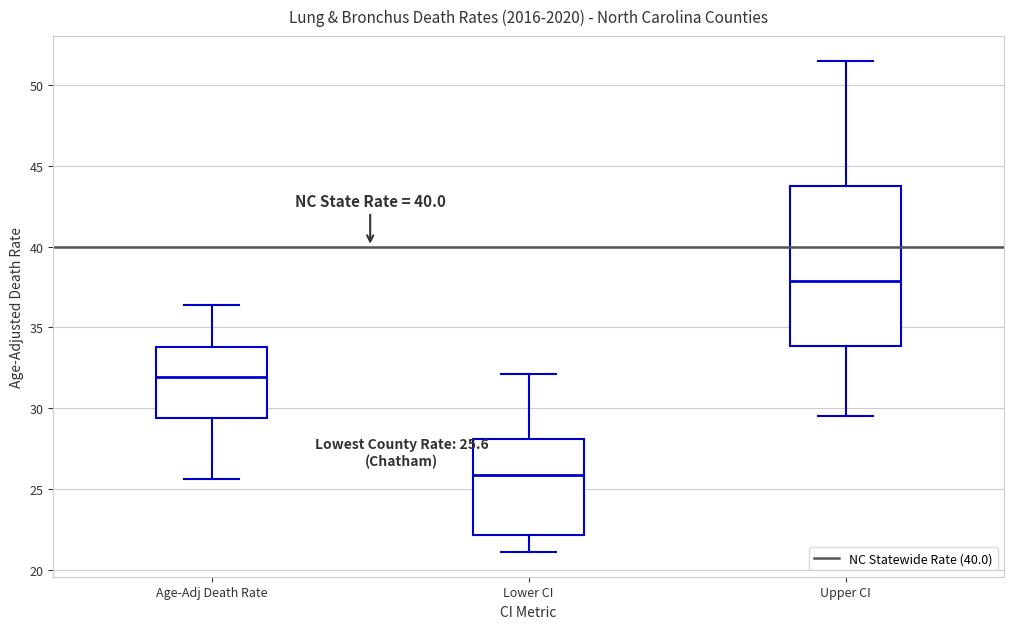

Which box's median line is the highest?

Upper CI